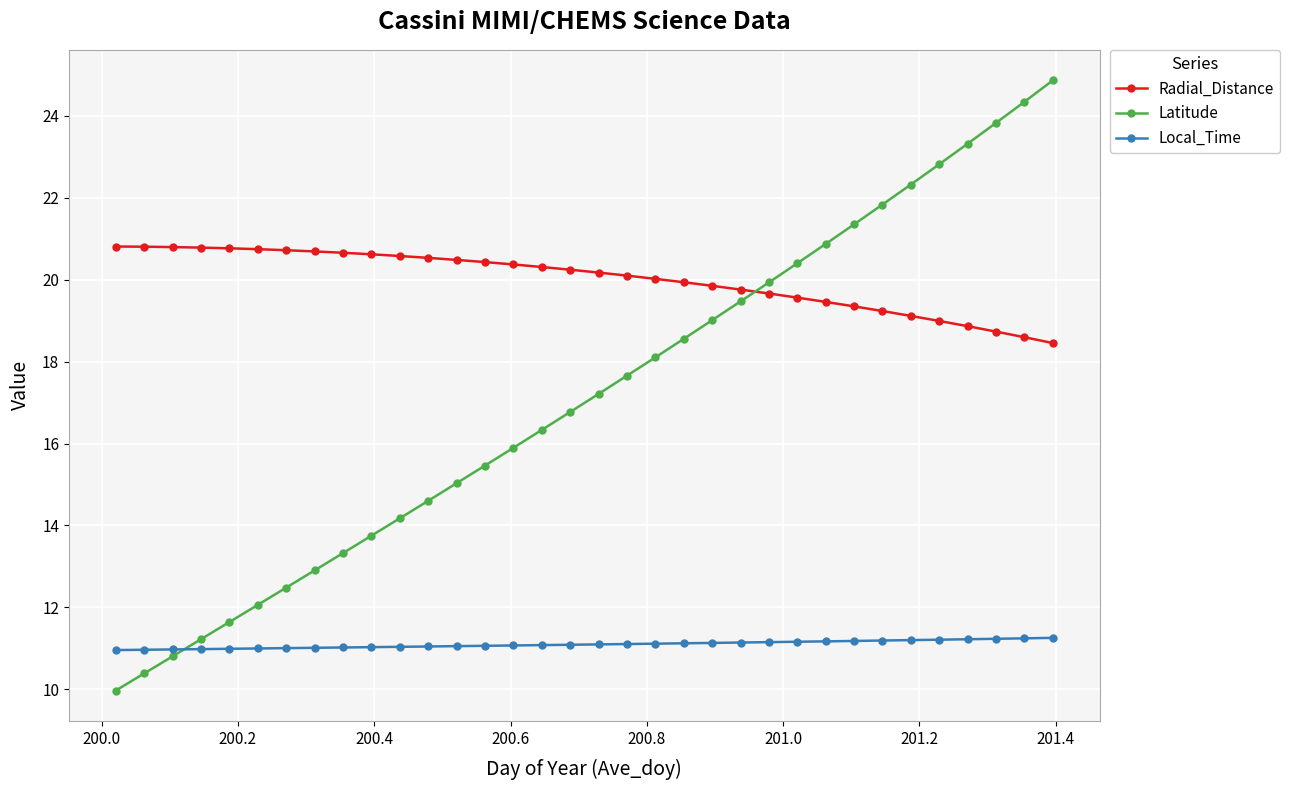

Rank the series by their average value, from highest to lowest.

Radial_Distance, Latitude, Local_Time